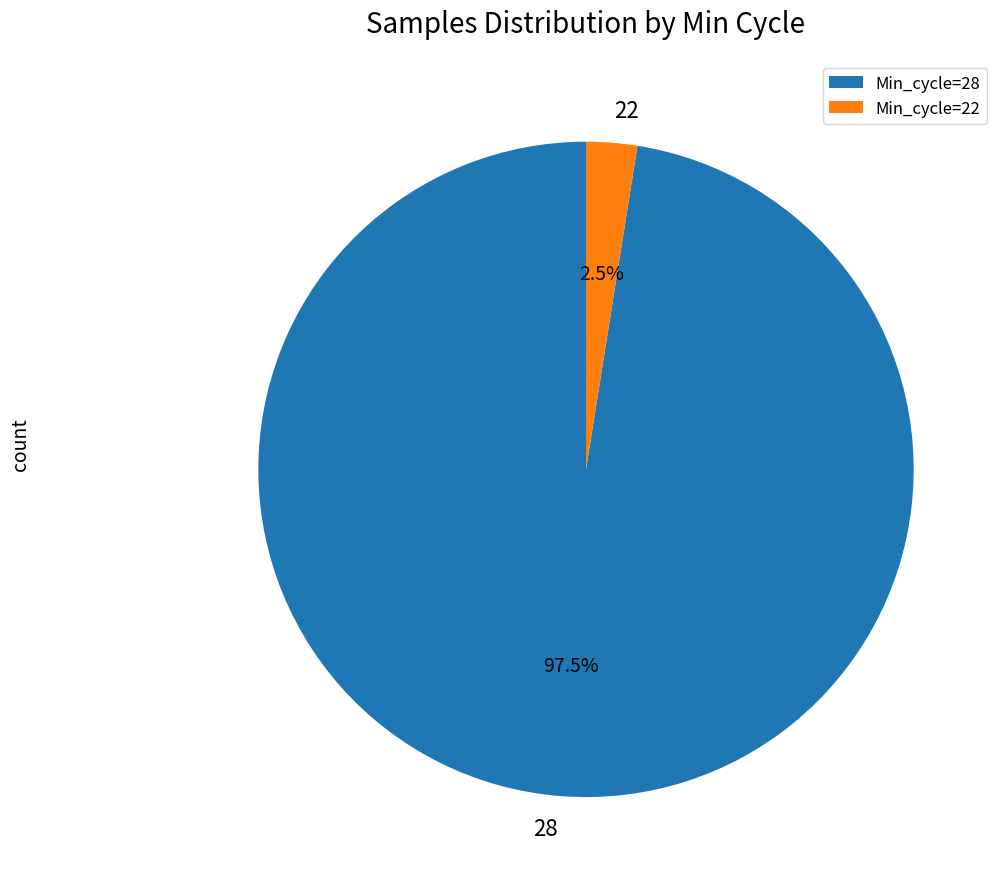

What is the total percentage of 22 and 28?

100.0%